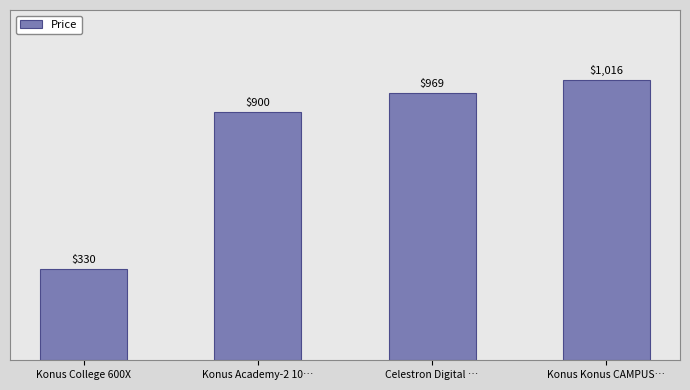

How many data points does each series have?

4